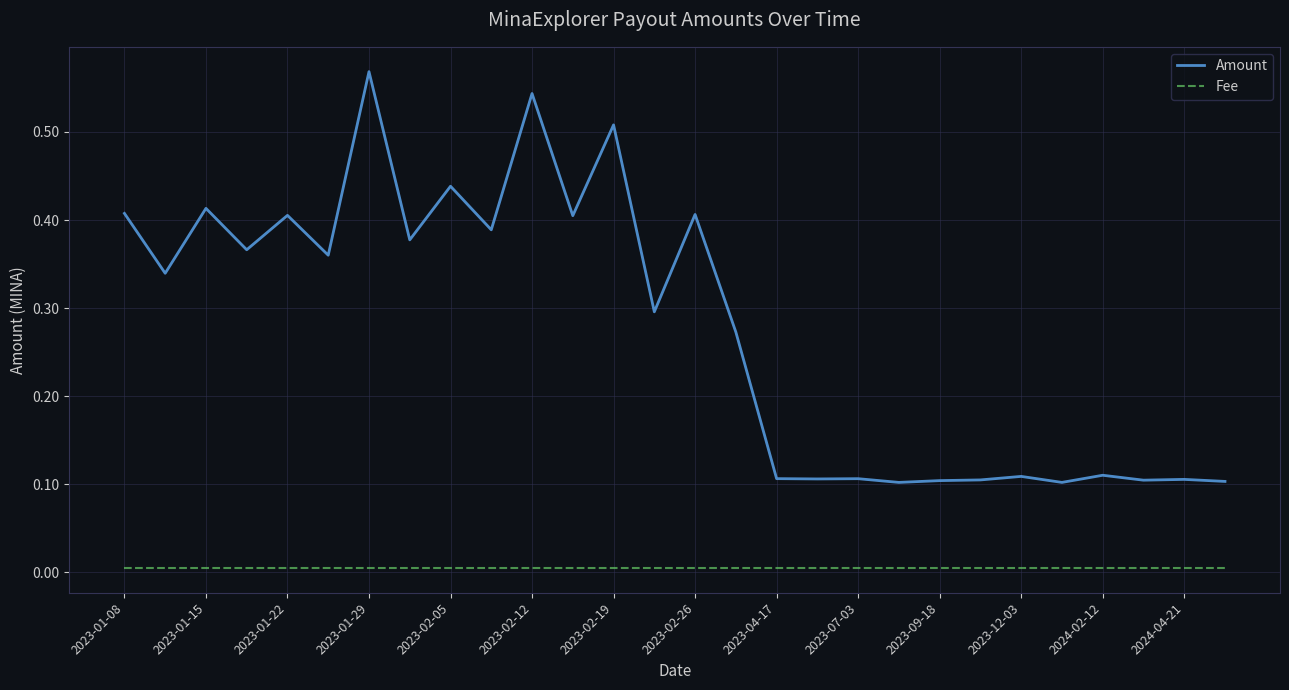

Rank the series by their average value, from lowest to highest.

Fee, Amount